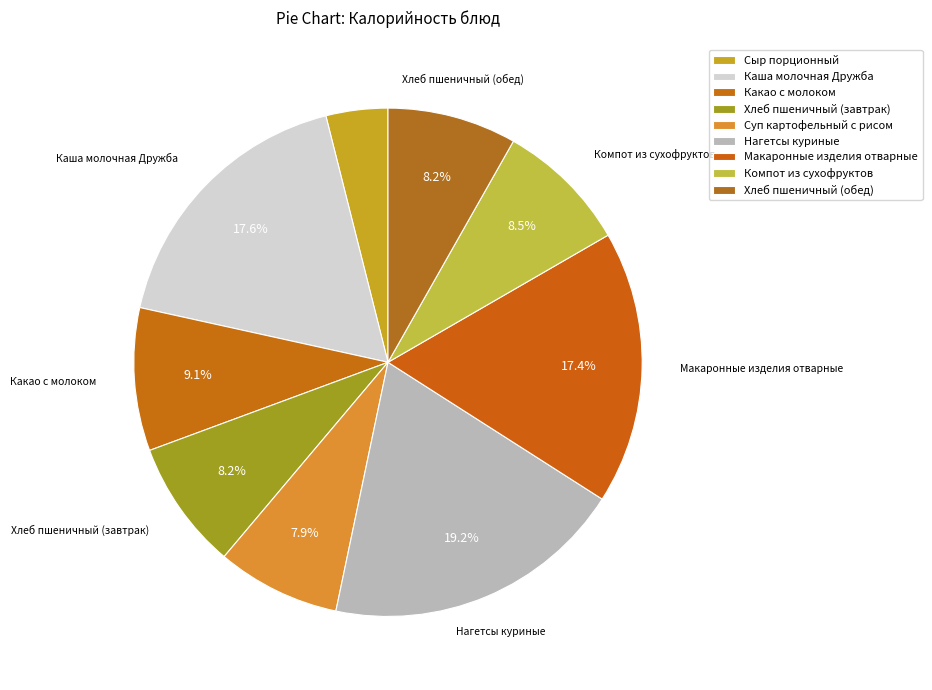

Is it true that Компот из сухофруктов is 8% of the pie?

True